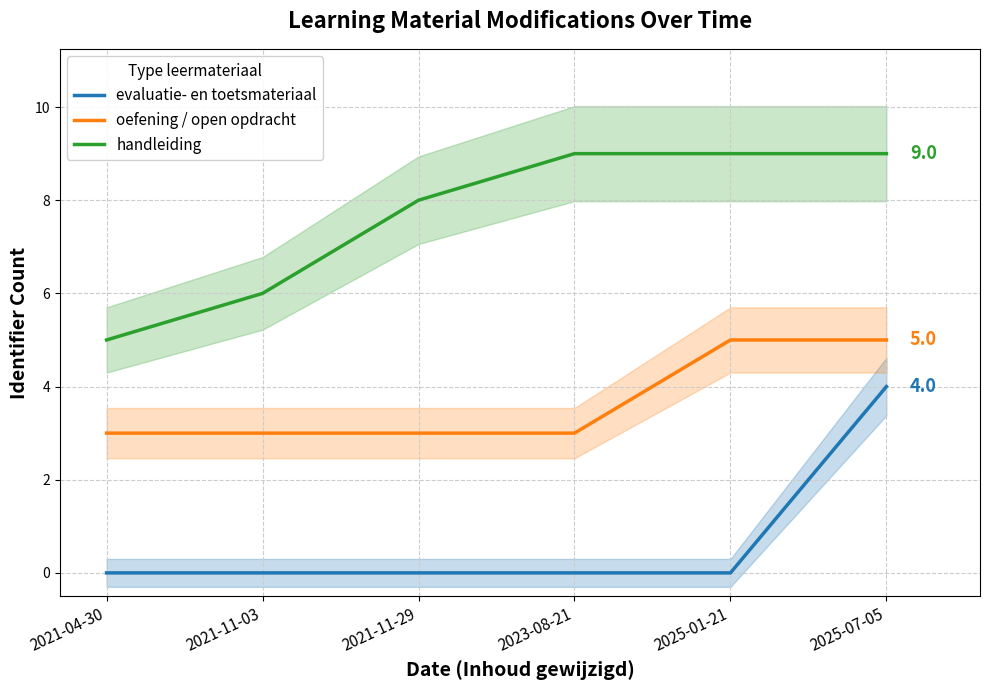

True or false: oefening / open opdracht and handleiding intersect in this chart.

False